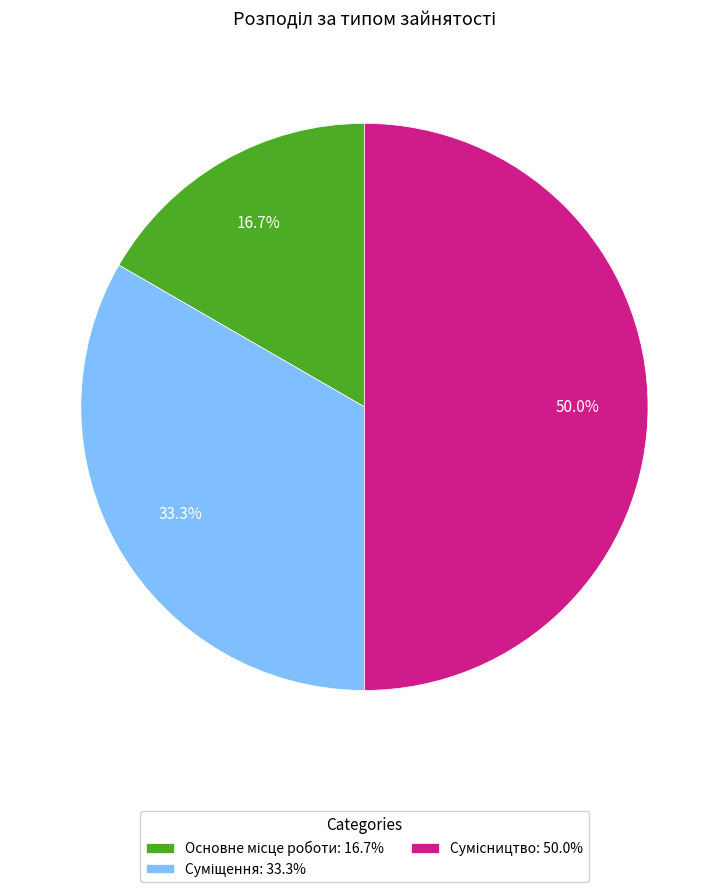

How many segments does this pie chart have?

3